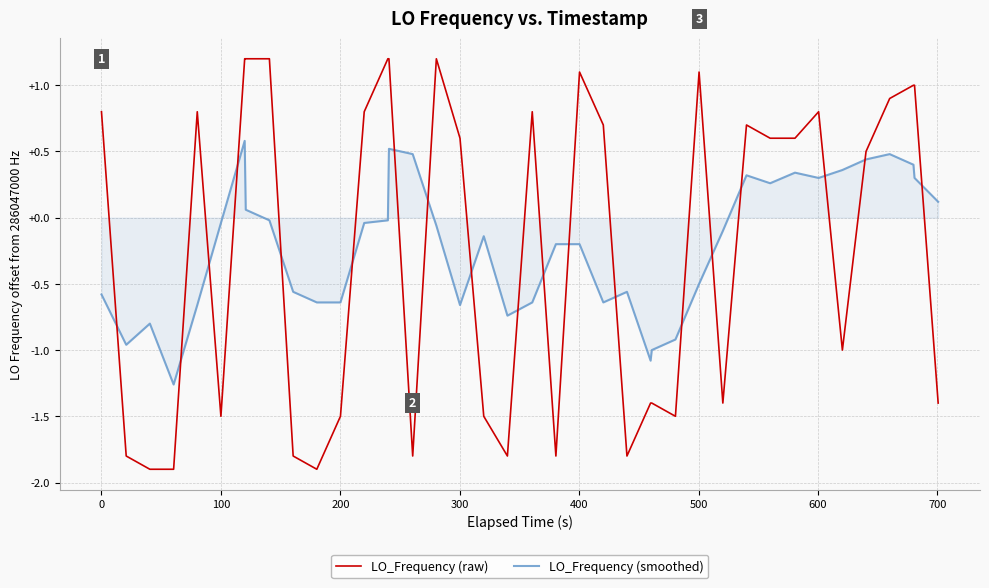

How many positive values does the LO_Frequency (smoothed) series have?

14